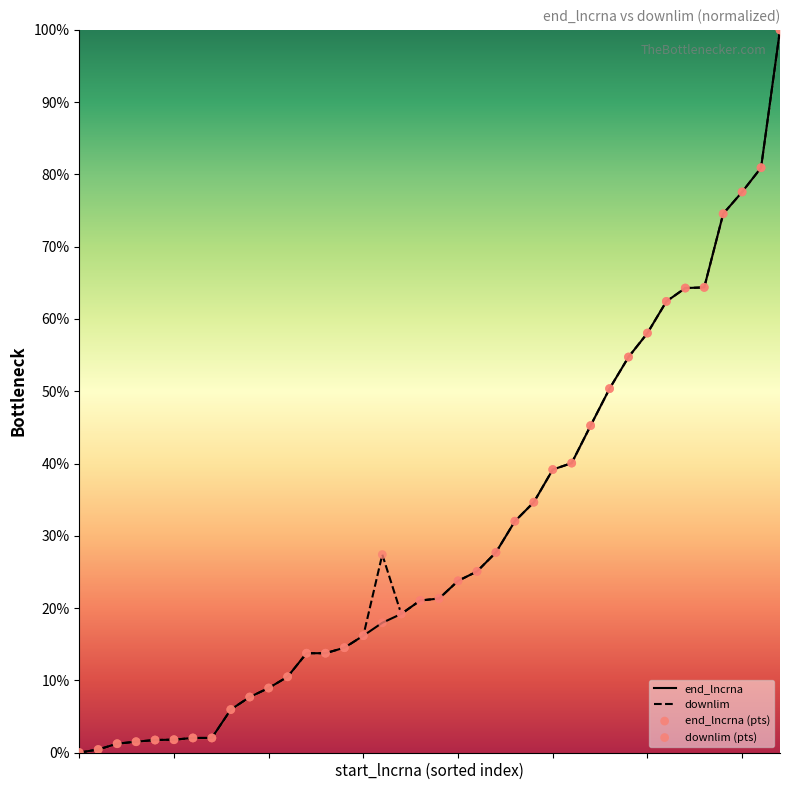

At which category is the sum across all series the highest?

37